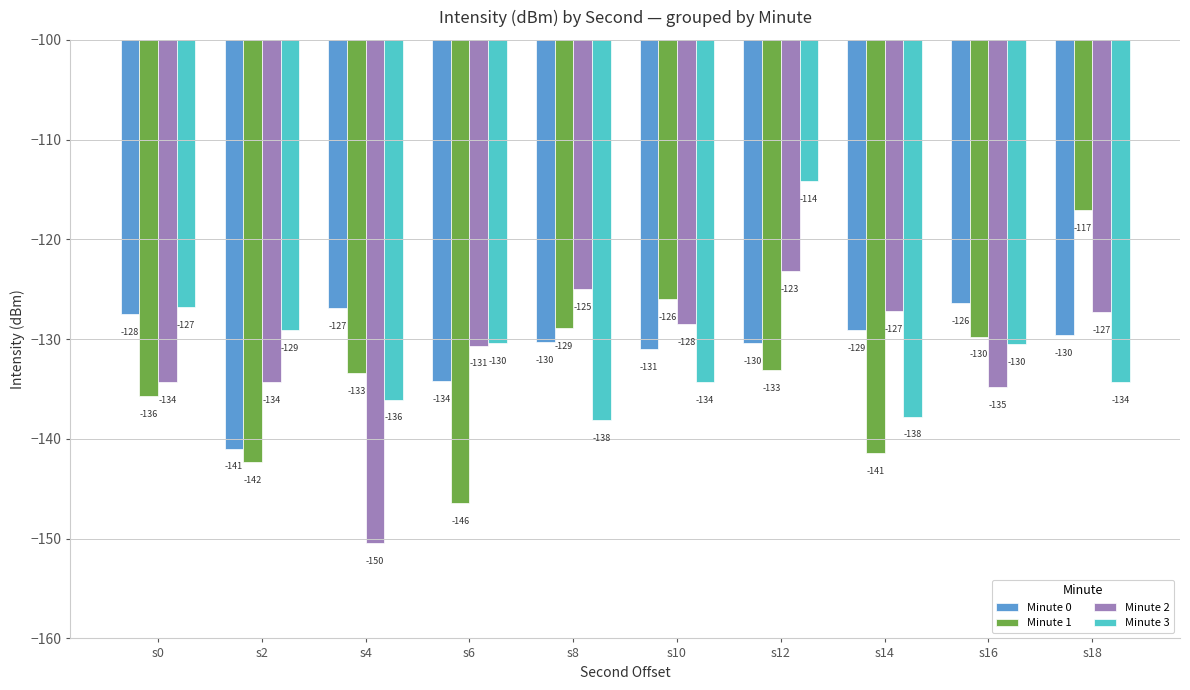

How many bars are there in each group?

4